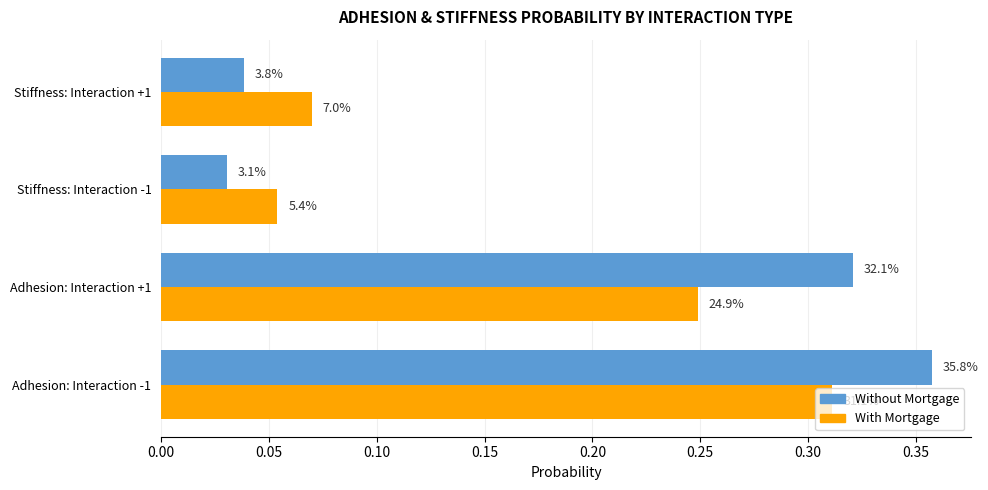

What is the value of the With Mortgage bar at the 3rd from the left?

0.1